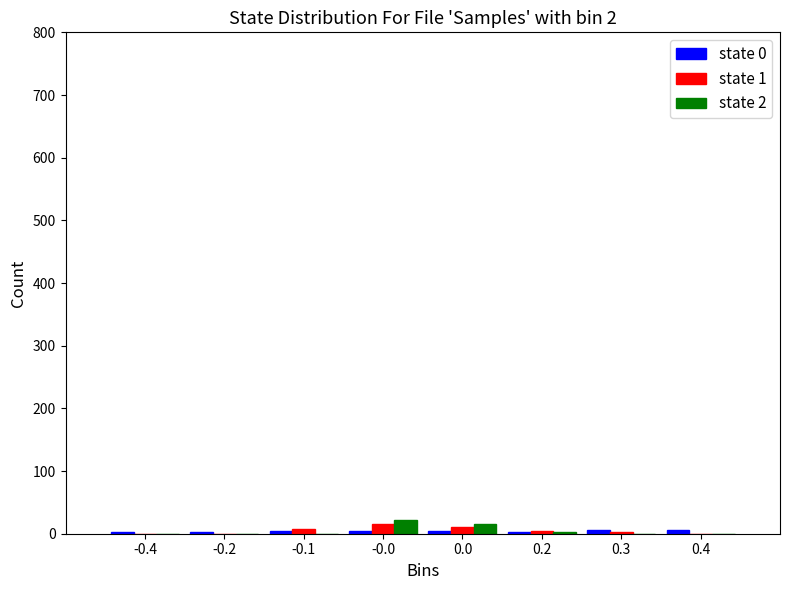

Is it true that state 2 equals 16 at 0.0?

True